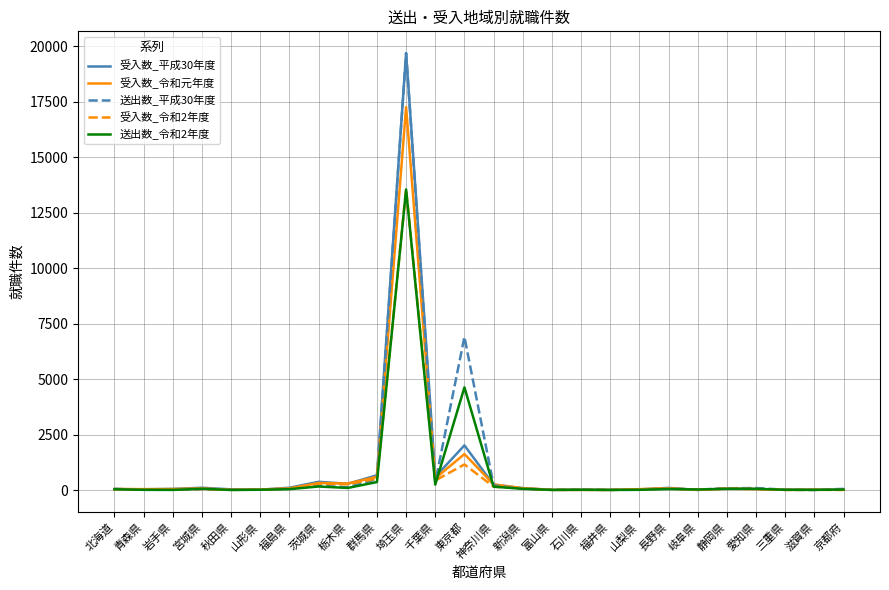

How many categories are shown in the chart?

26